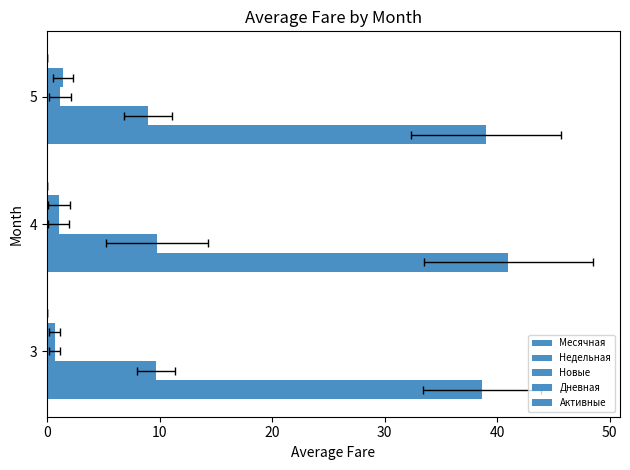

Reading right to left, what are all the values shown in this chart?

Месячная: 39.0	41.0	38.7
Недельная: 9.0	9.8	9.7
Новые: 1.1	1.0	0.7
Дневная: 1.4	1.1	0.7
Активные: 0.1	0.1	0.1